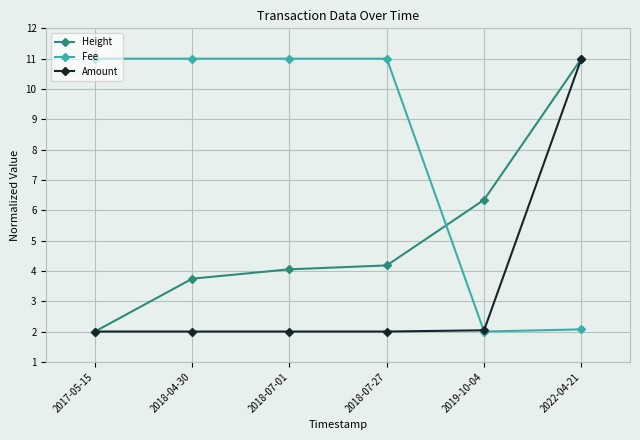

What is the maximum value for Fee?

11.0